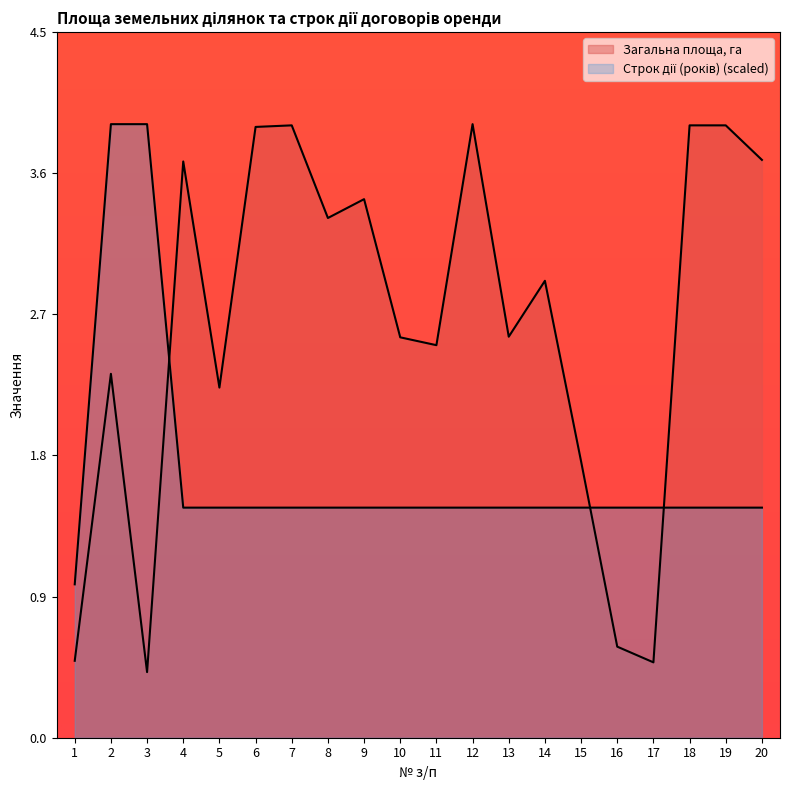

List the series in order of their peak value, highest first.

Загальна площа, га, Строк дії (років)